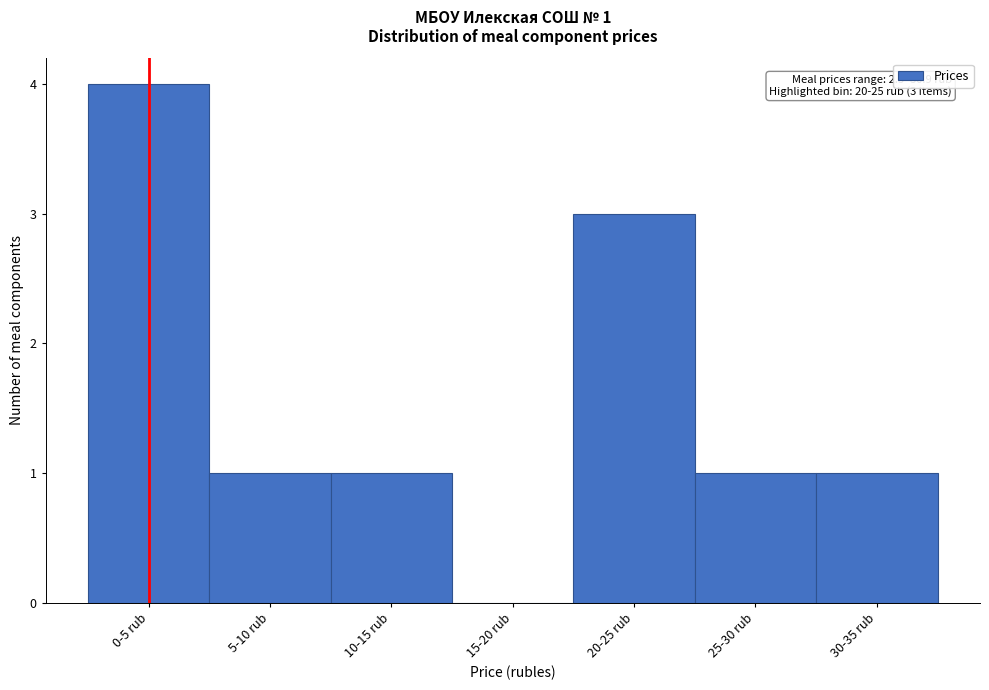

Reading right to left, transcribe all the data shown in this chart.

30-35 rub=1	25-30 rub=1	20-25 rub=3	15-20 rub=0	10-15 rub=1	5-10 rub=1	0-5 rub=4